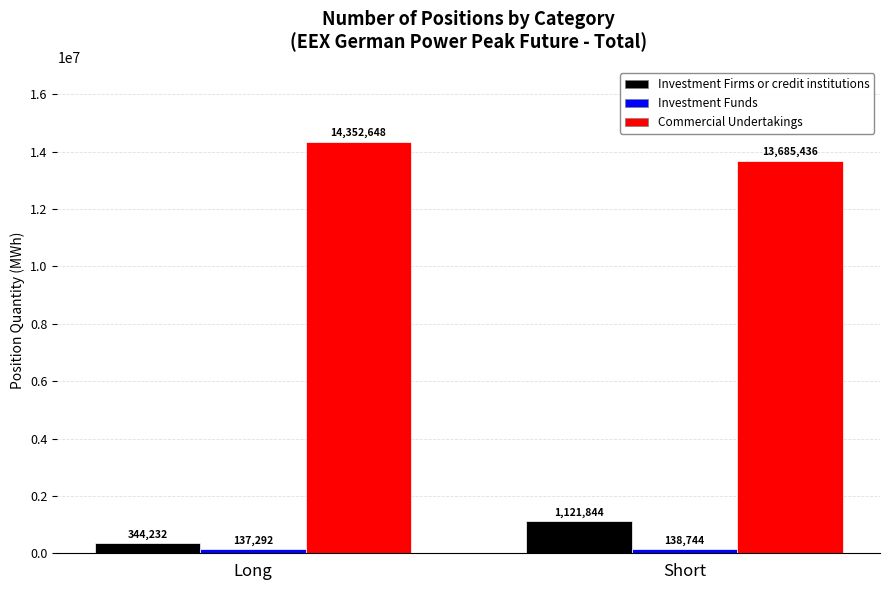

How many Investment Firms or credit institutions values are between 344232 and 1121844?

2